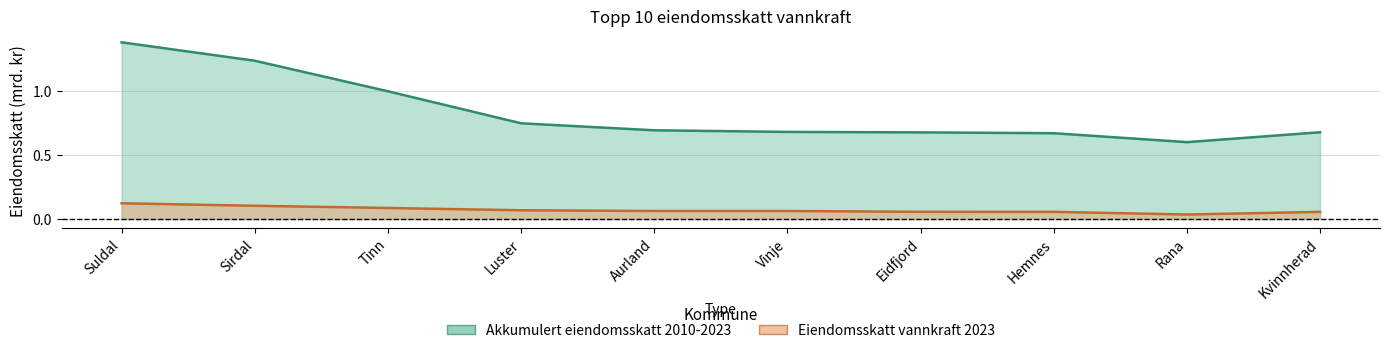

Read the Eiendomsskatt vannkraft 2023 value at Vinje.

0.1